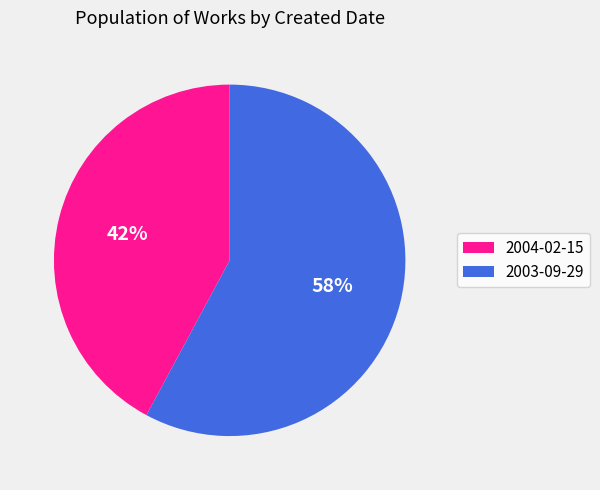

True or false: 2004-02-15 accounts for 51% of the total.

False